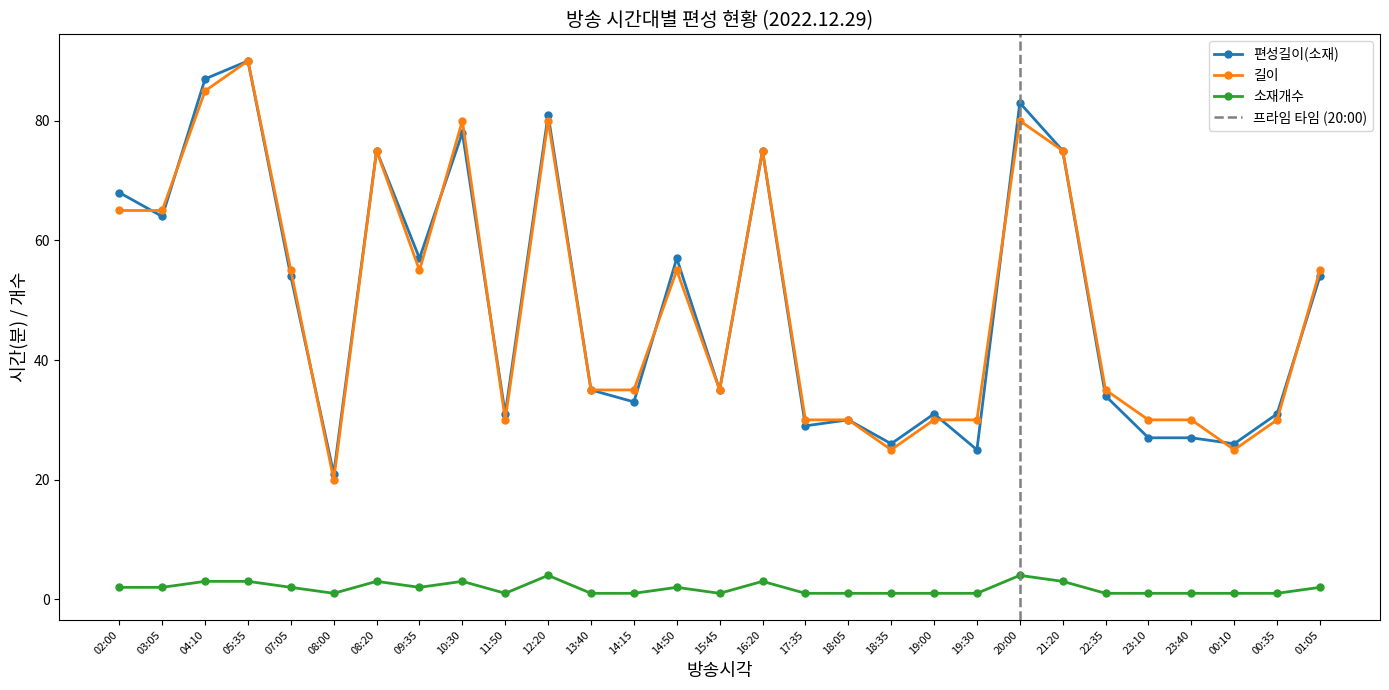

At which category does 길이 reach its first local peak?

05:35